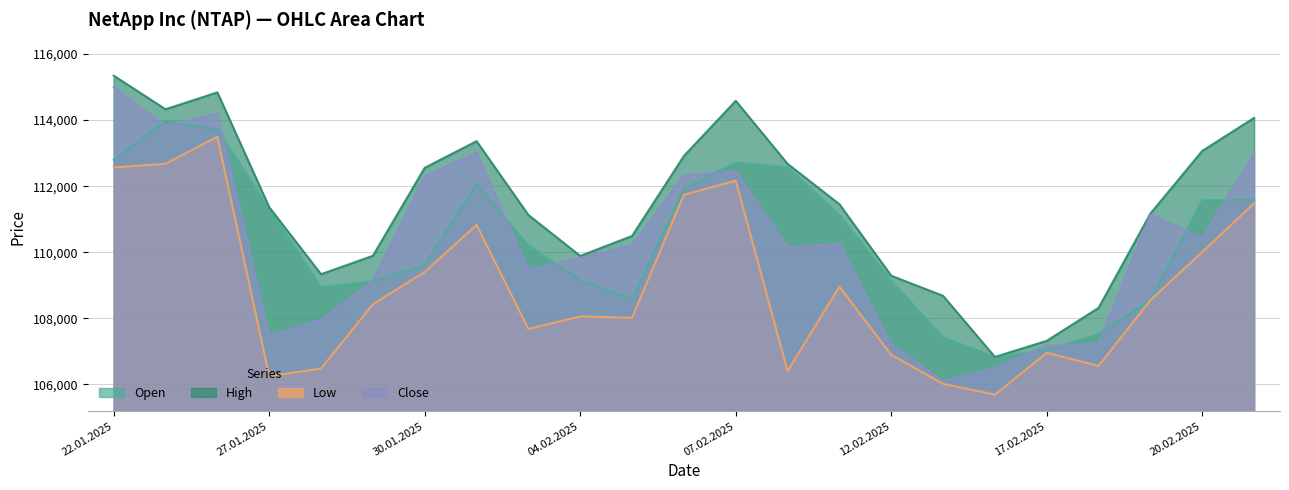

Is it true that High equals 153725 at 27.01.2025?

False